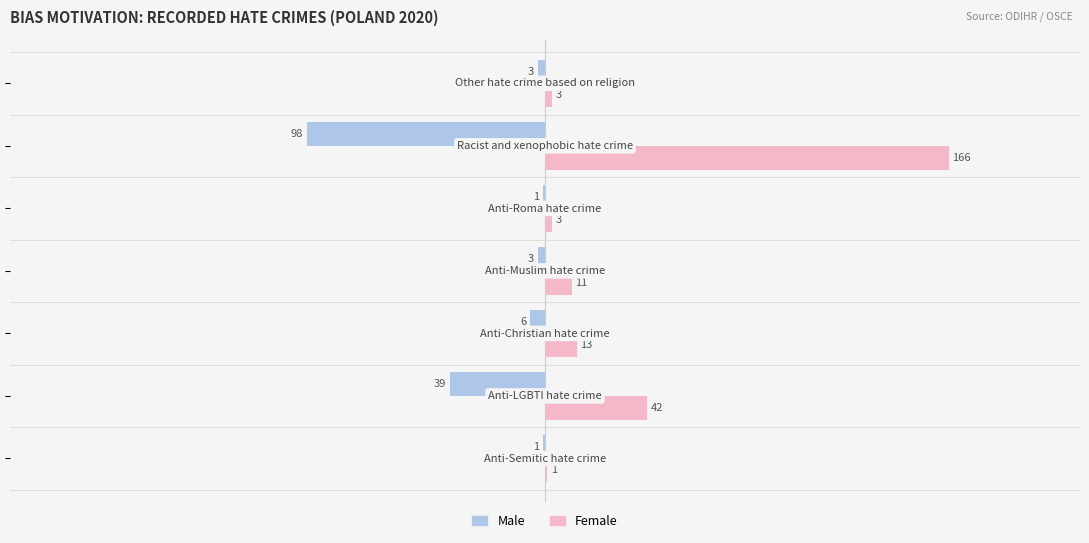

Which series has the largest total across all categories?

Female